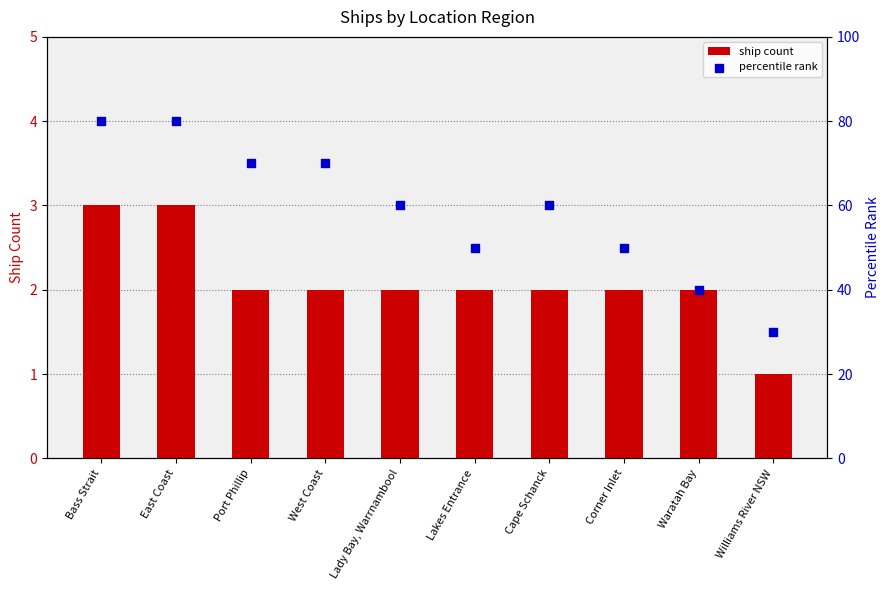

Which series reaches the minimum Y coordinate?

ship count